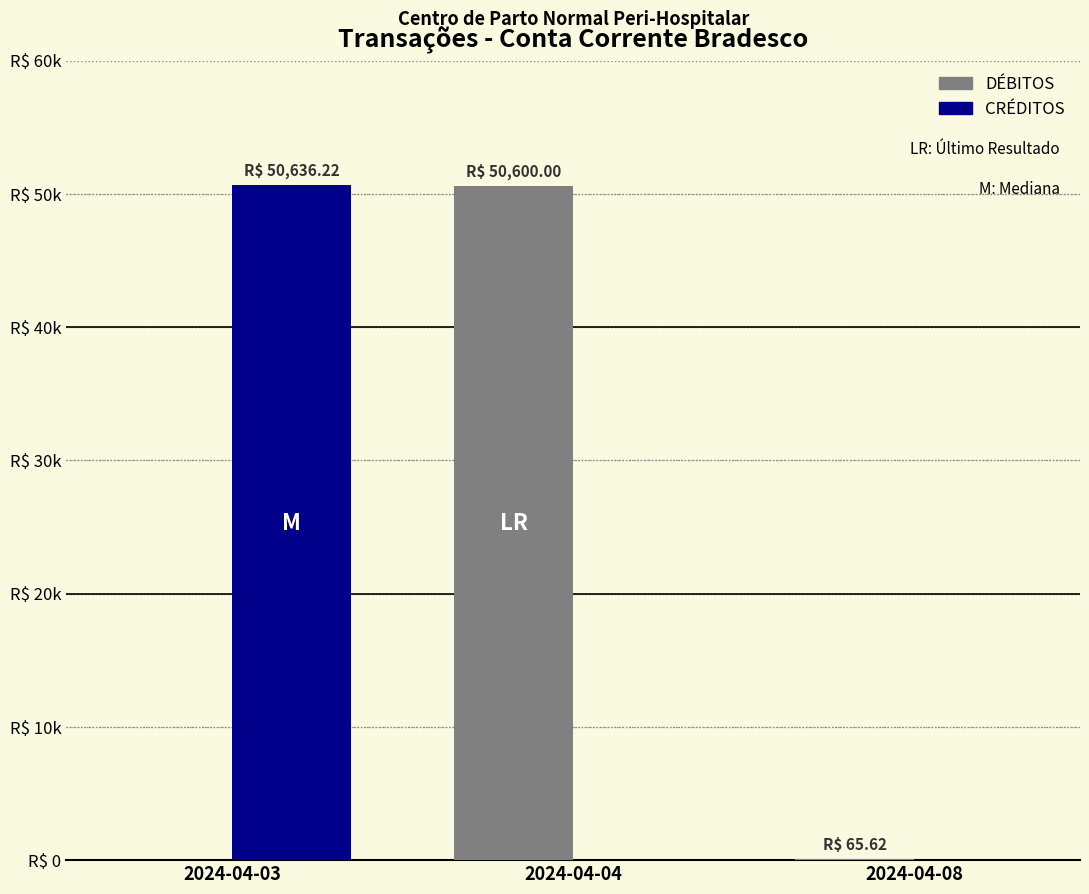

What is the spread (max minus min) of values at 2024-04-08?

65.6